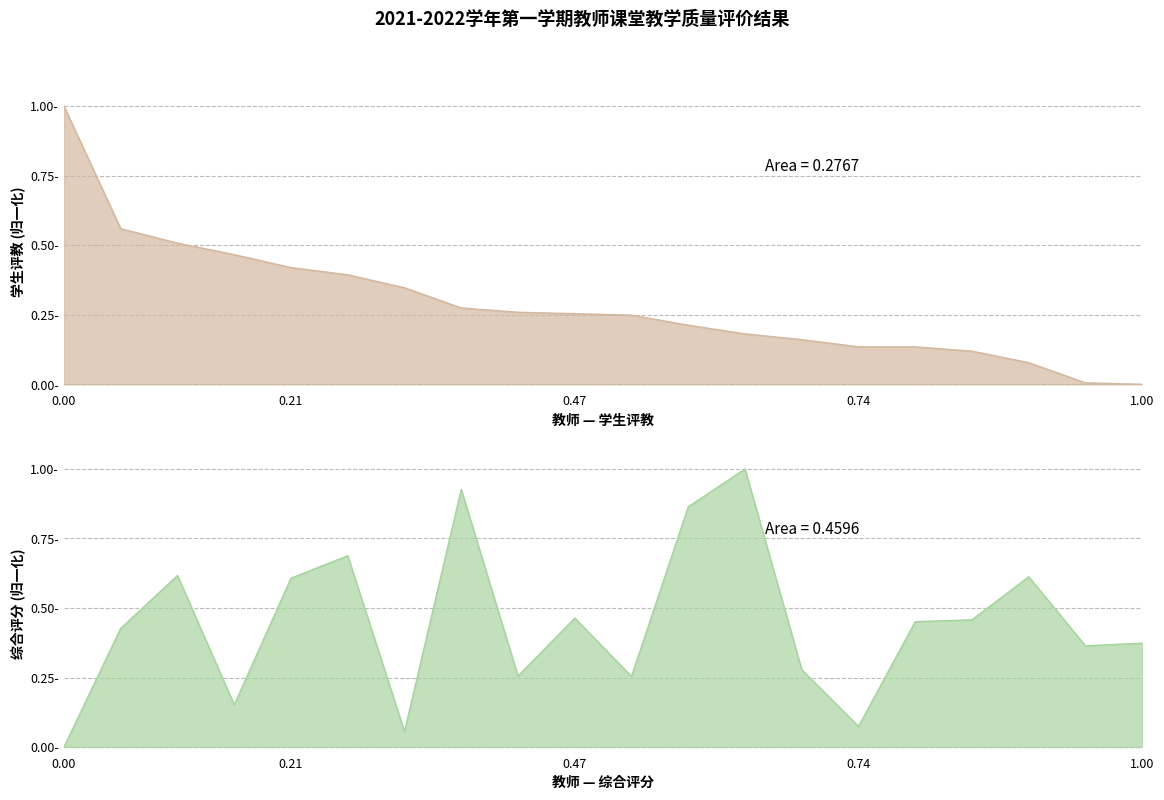

How many lines are shown in the chart?

2